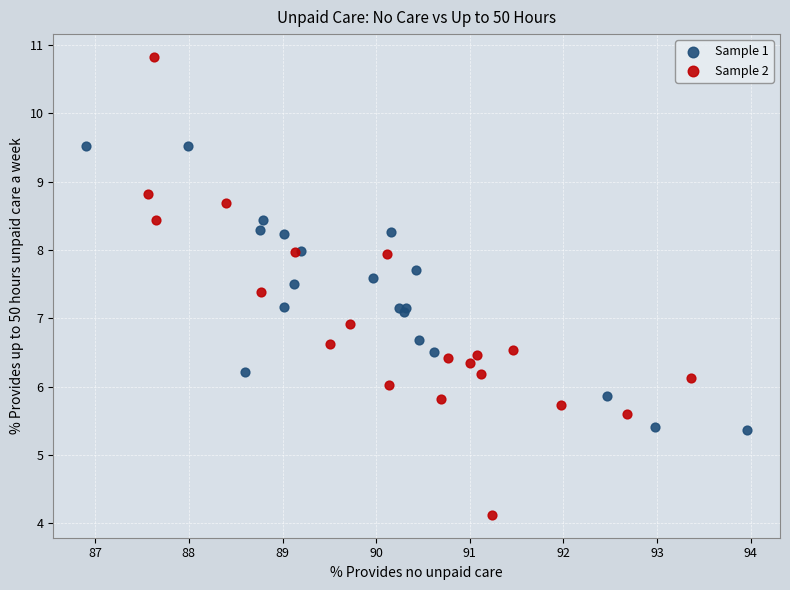

Which series has the largest Y range (max minus min)?

Sample 2